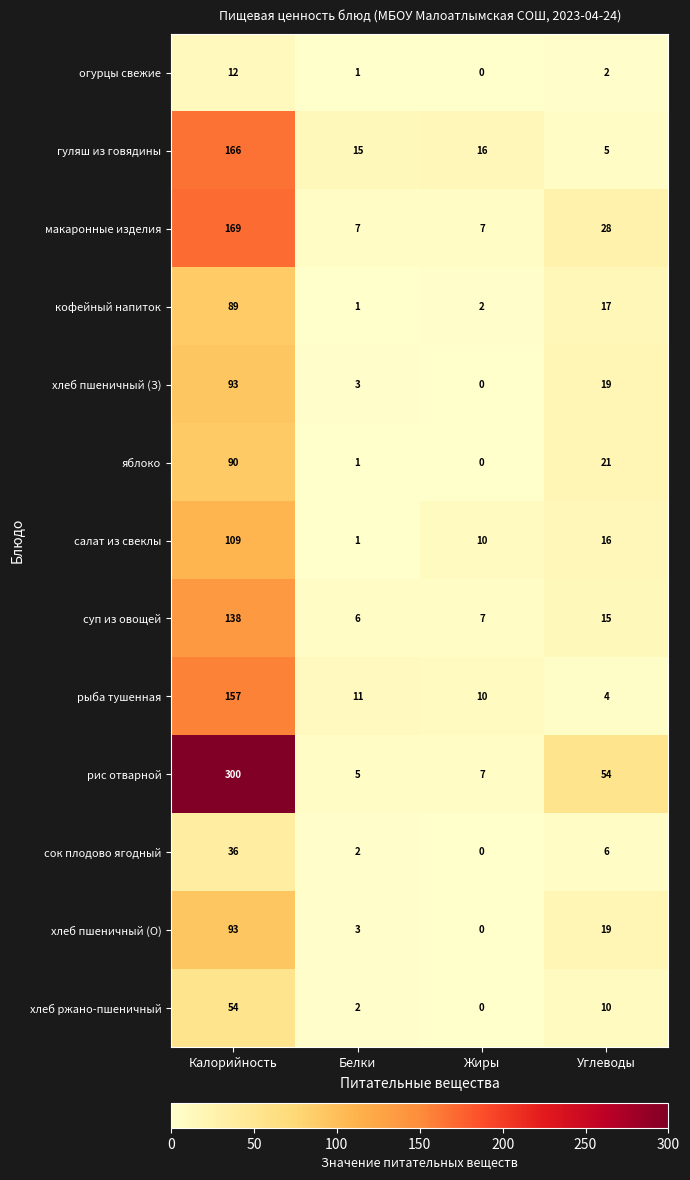

How many data points does each series have?

4